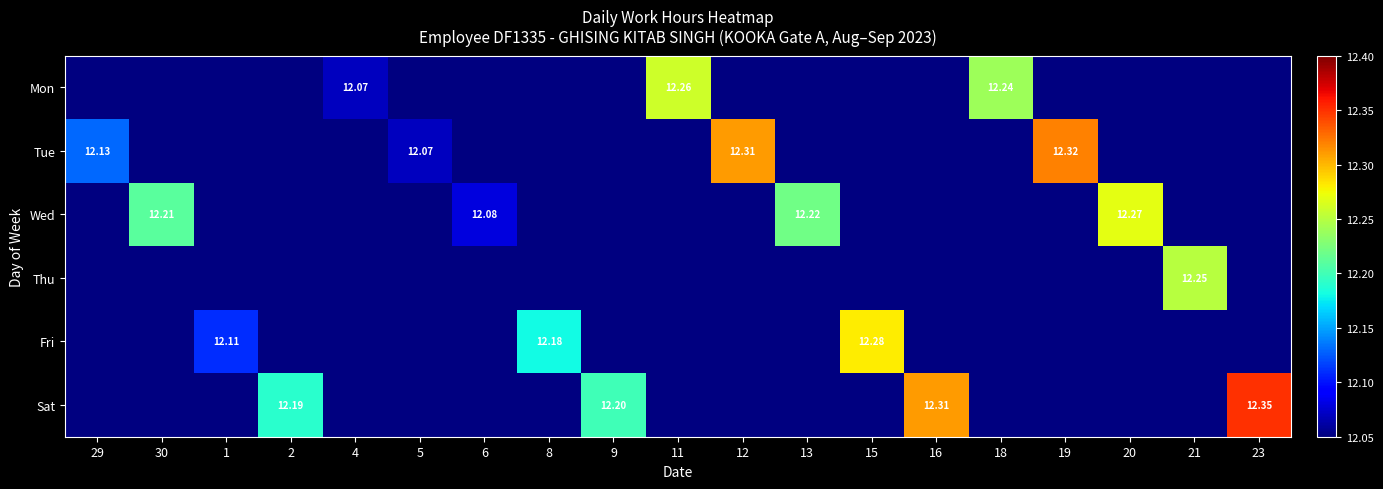

Between 29 and 20, which series saw the biggest shift?

Wed